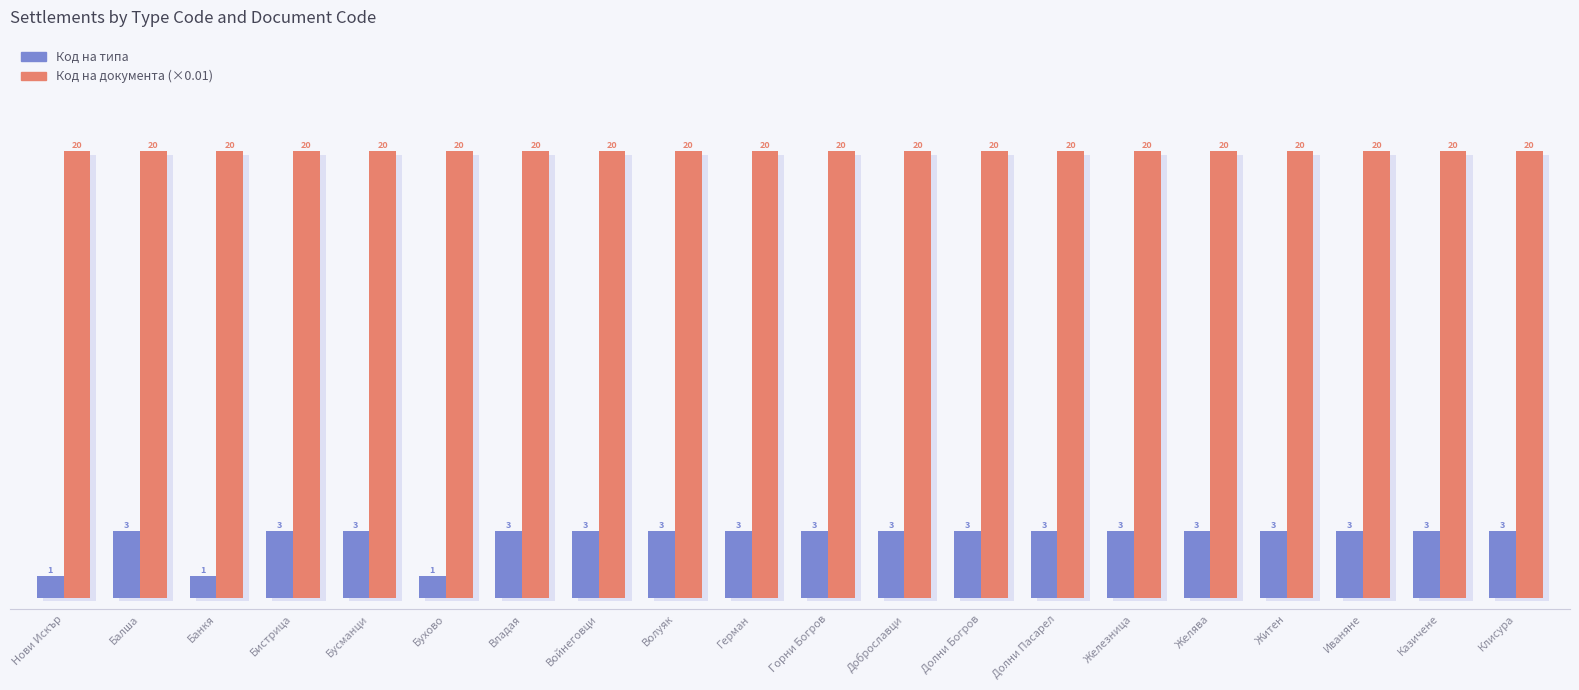

The value of Код на типа at Железница is 3.0. True or false?

True